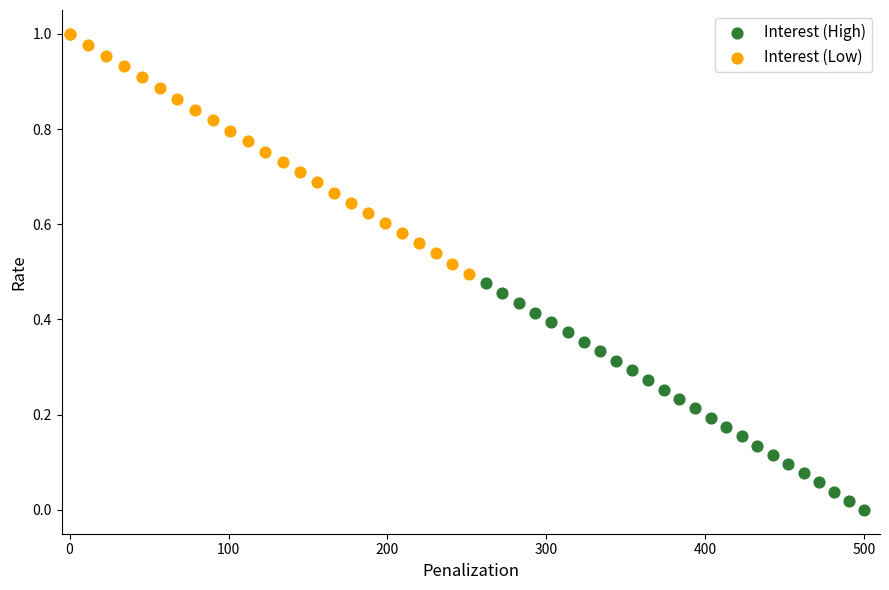

Which series reaches the maximum Y coordinate?

Interest (Low)